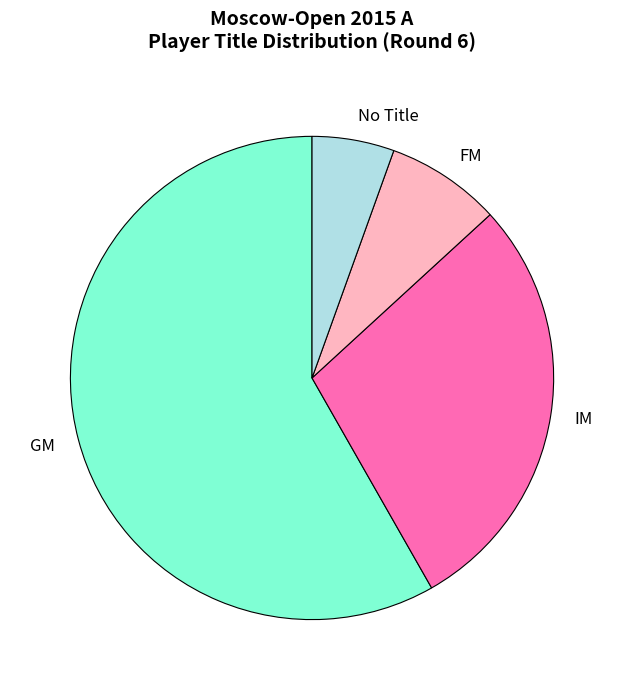

Do GM and No Title together represent more than half of the pie?

Yes